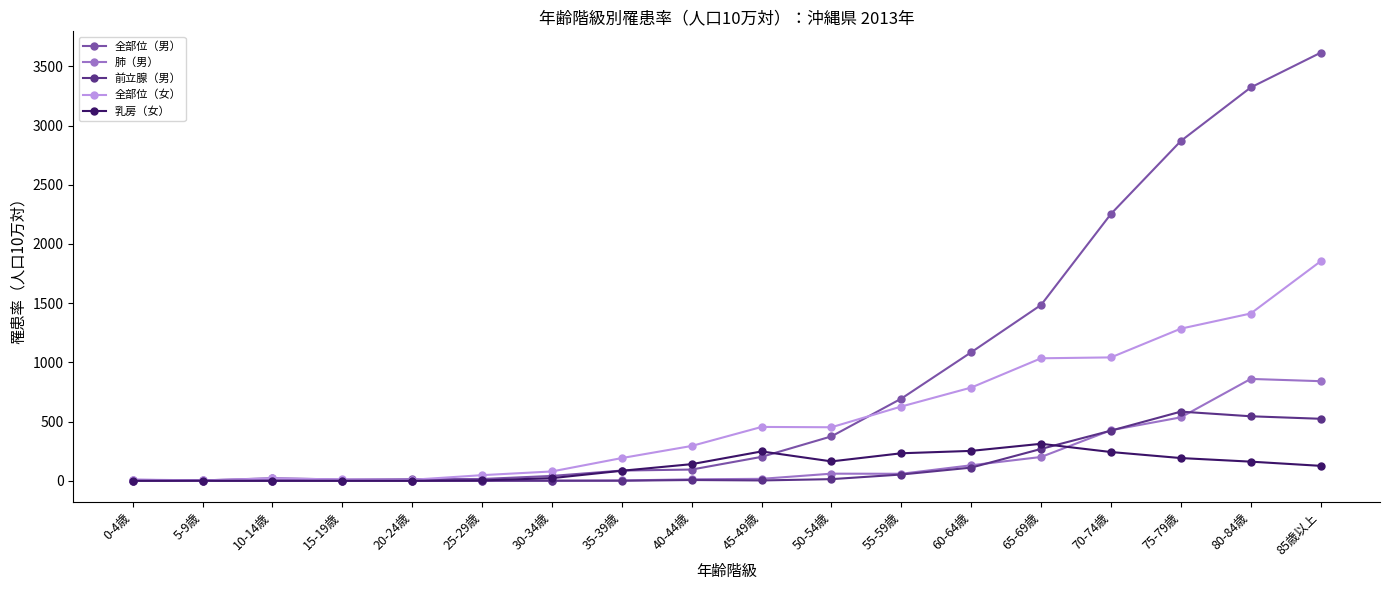

Which series has the widest spread of values?

全部位（男）